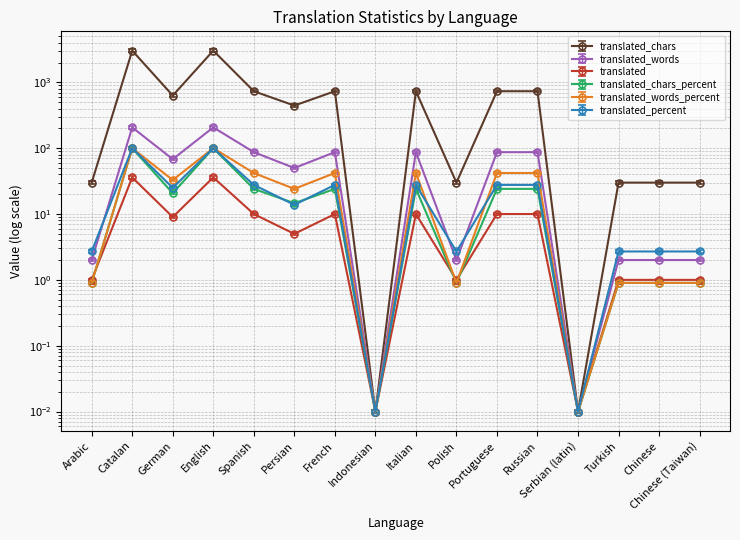

What is the difference between the maximum and second lowest values in the translated_chars_percent series?

100.0